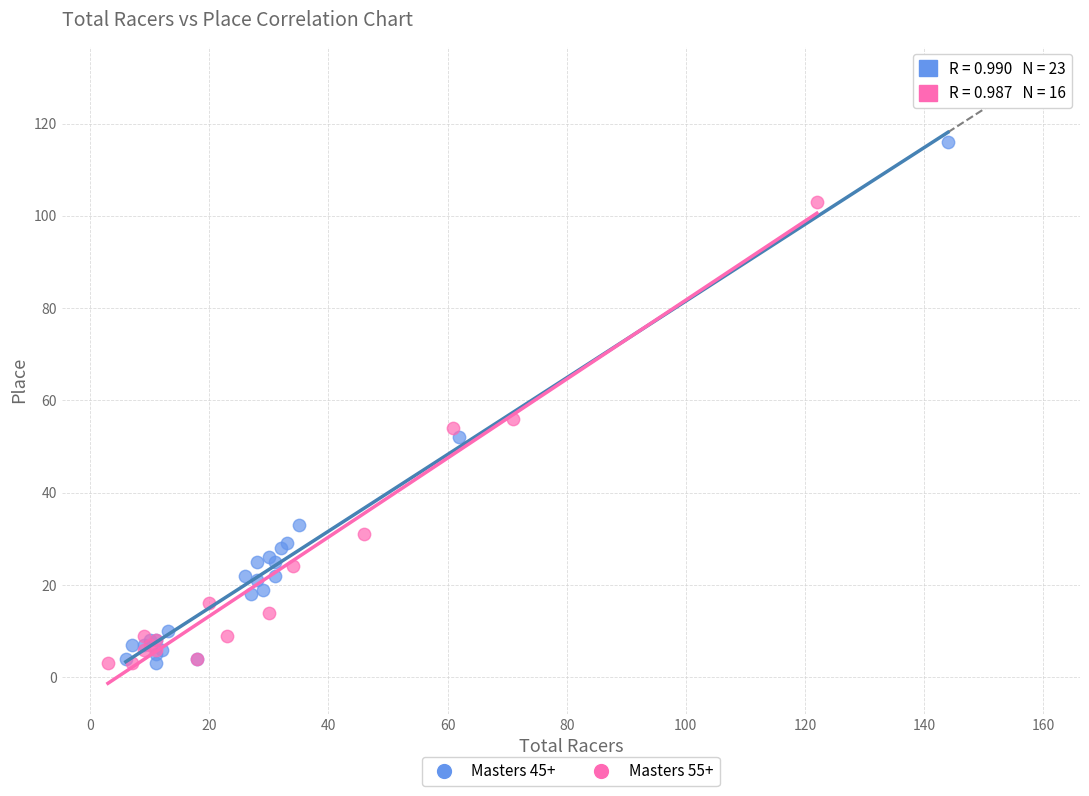

Which series has the widest spread of Y values?

Masters 45+